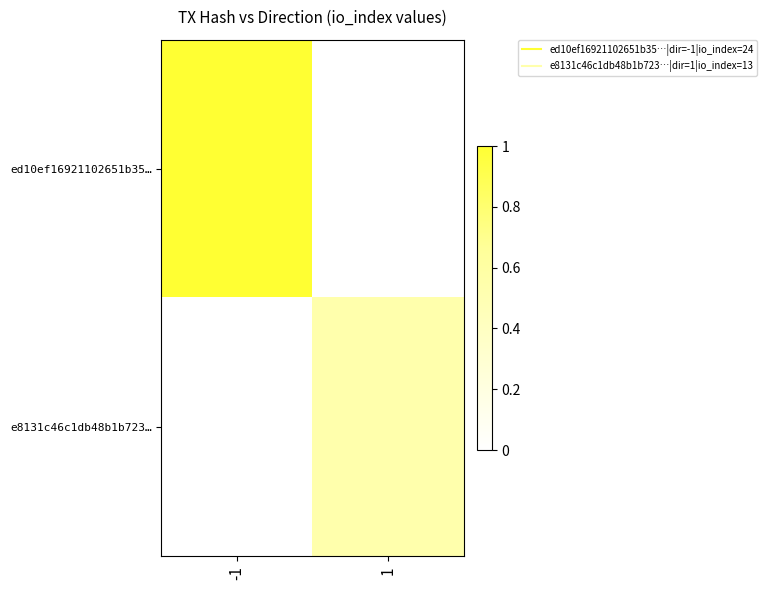

Which category has the lowest value across all series?

1